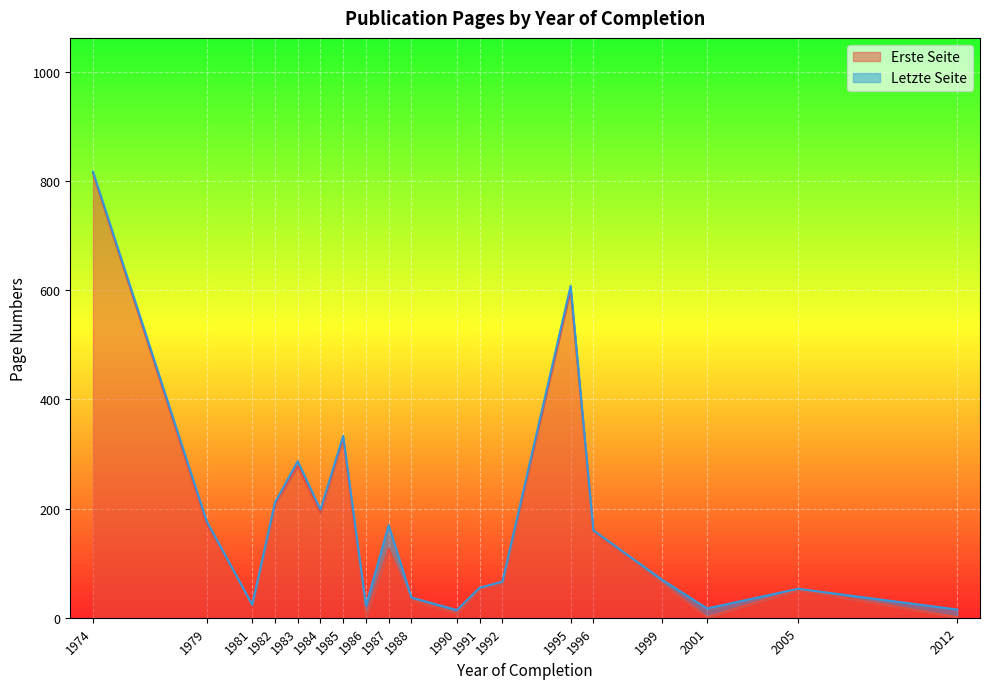

At which category is the sum across all series the highest?

1974